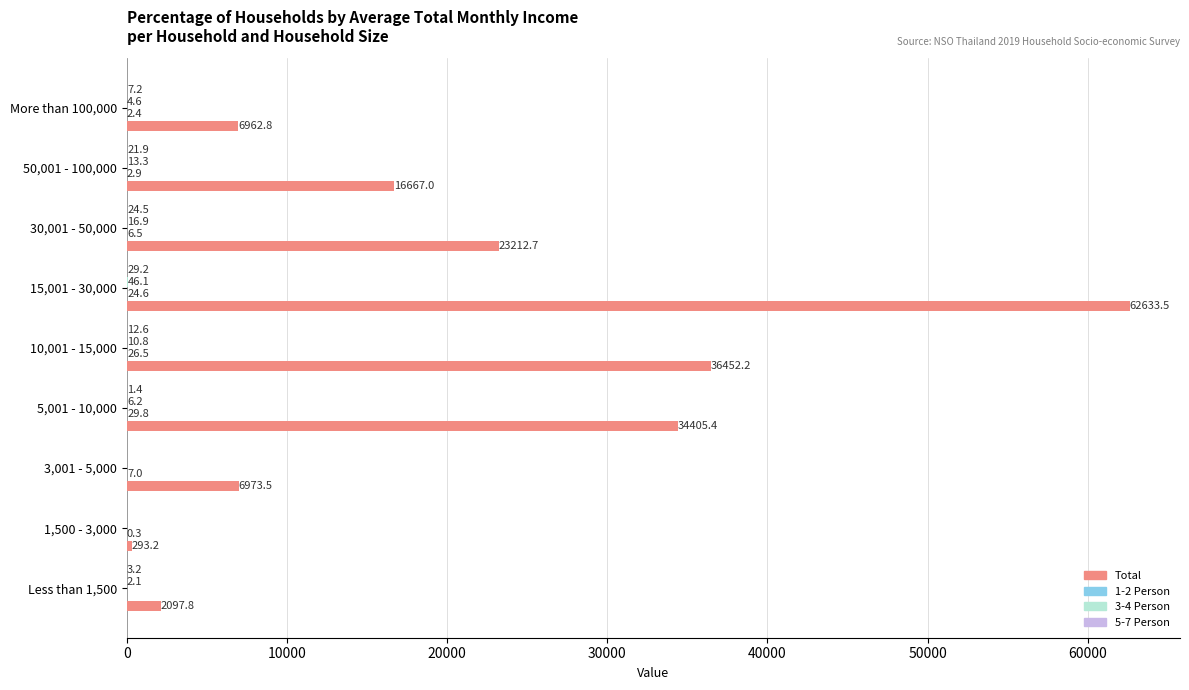

What is the maximum value shown in the chart?

62633.5